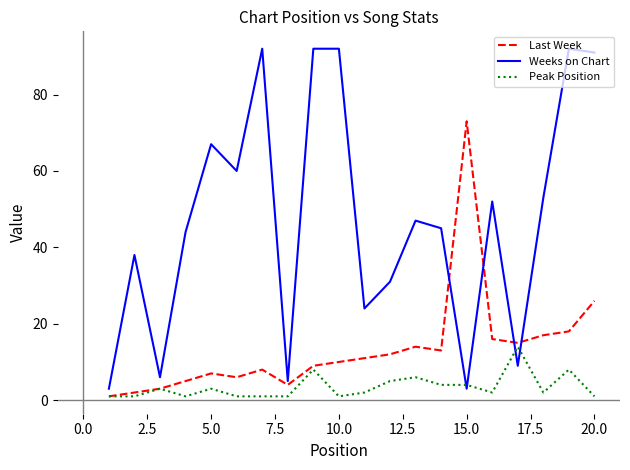

True or false: Last Week has more than 2 points higher than both neighbors.

True